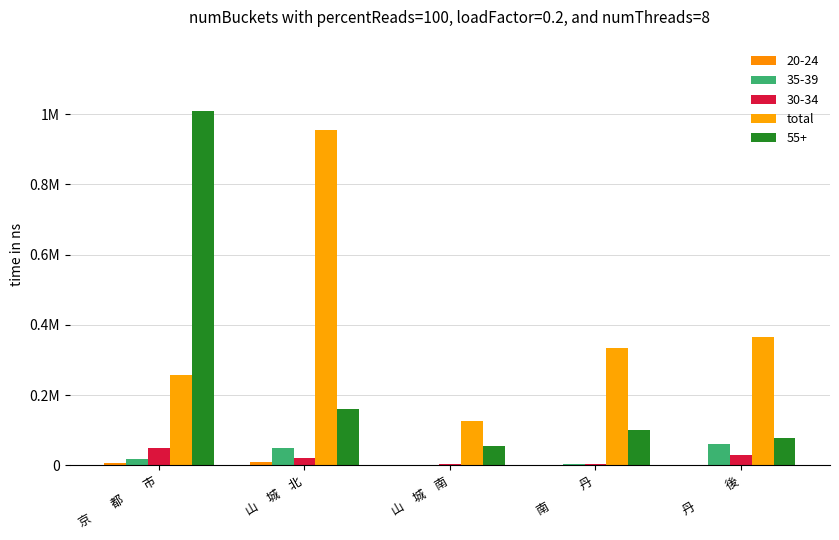

Are the bars horizontal?

No